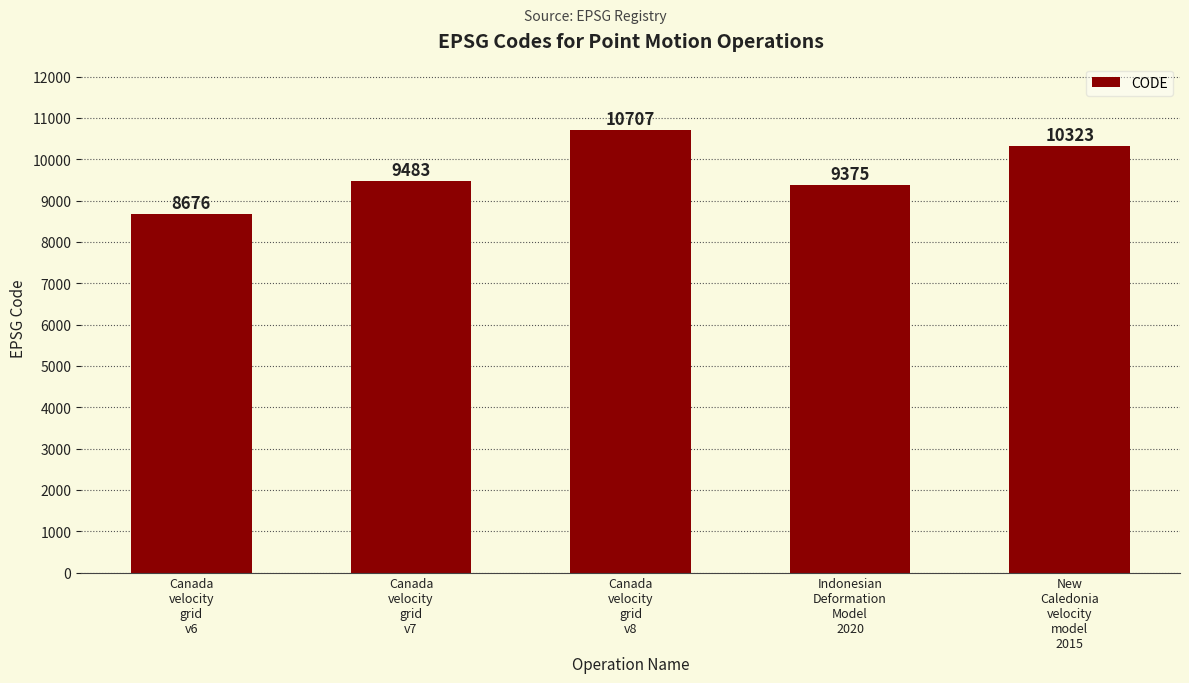

The value at New
Caledonia
velocity
model
2015 is 10323. True or false?

True